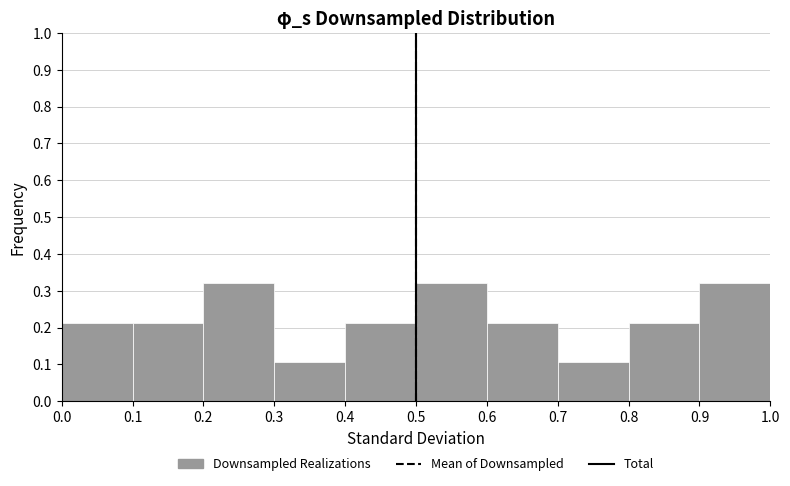

Reading left to right, transcribe this chart: for each bar, give the range it covers on the x-axis and its height. The values are not printed on the chart, so give them approximately, as read against the axis.

0.0 to 0.1: 0.21
0.1 to 0.2: 0.21
0.2 to 0.3: 0.32
0.3 to 0.4: 0.11
0.4 to 0.5: 0.21
0.5 to 0.6: 0.32
0.6 to 0.7: 0.21
0.7 to 0.8: 0.11
0.8 to 0.9: 0.21
0.9 to 1.0: 0.32